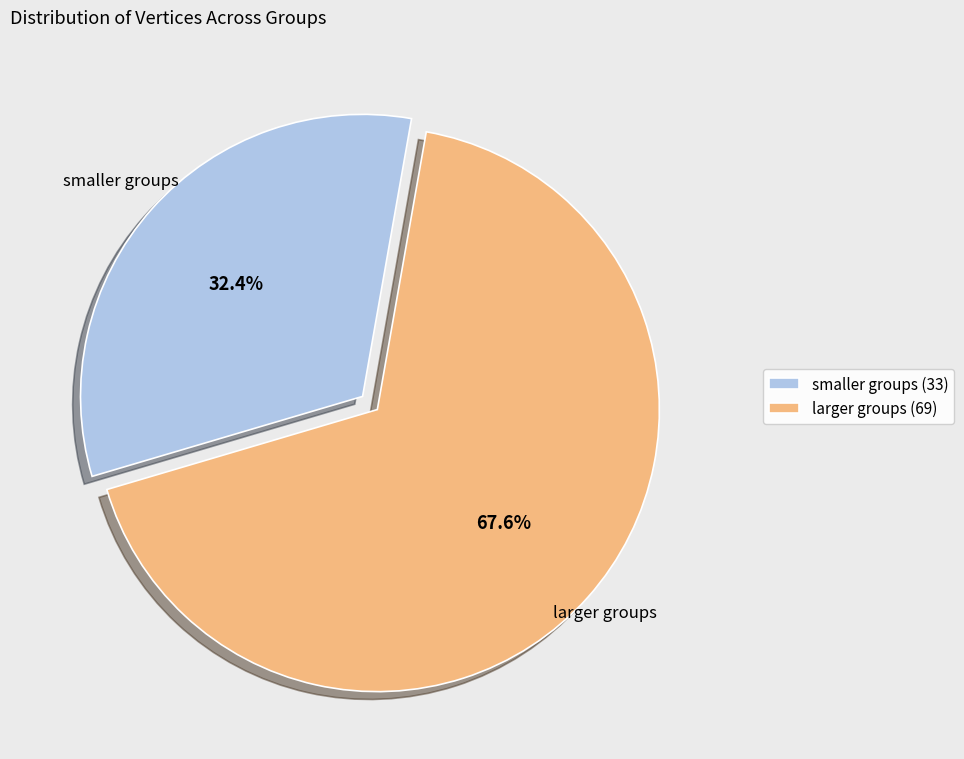

What is the ratio of the value at smaller groups (33) to the value at larger groups (69)?

0.5